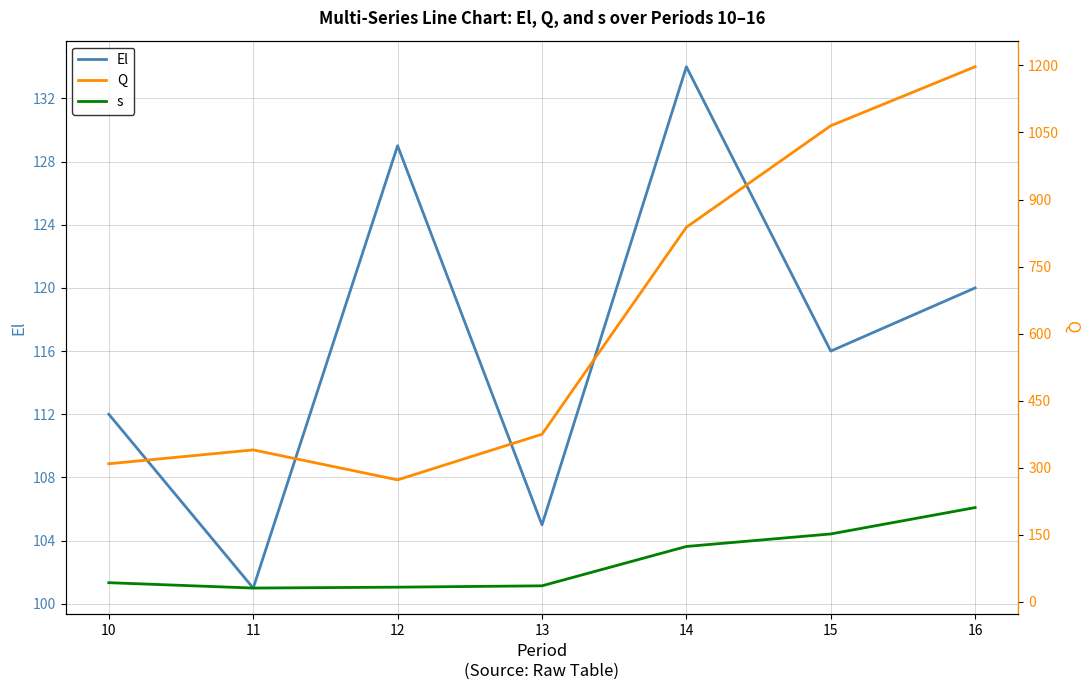

Between 16 and 15, which is larger?

16